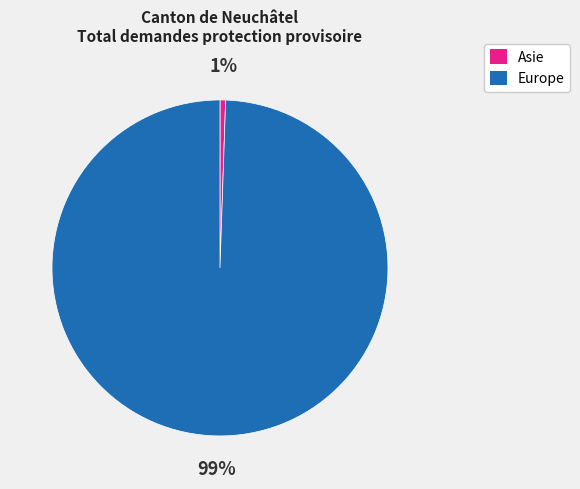

To the nearest percent, what portion does Europe represent?

99%